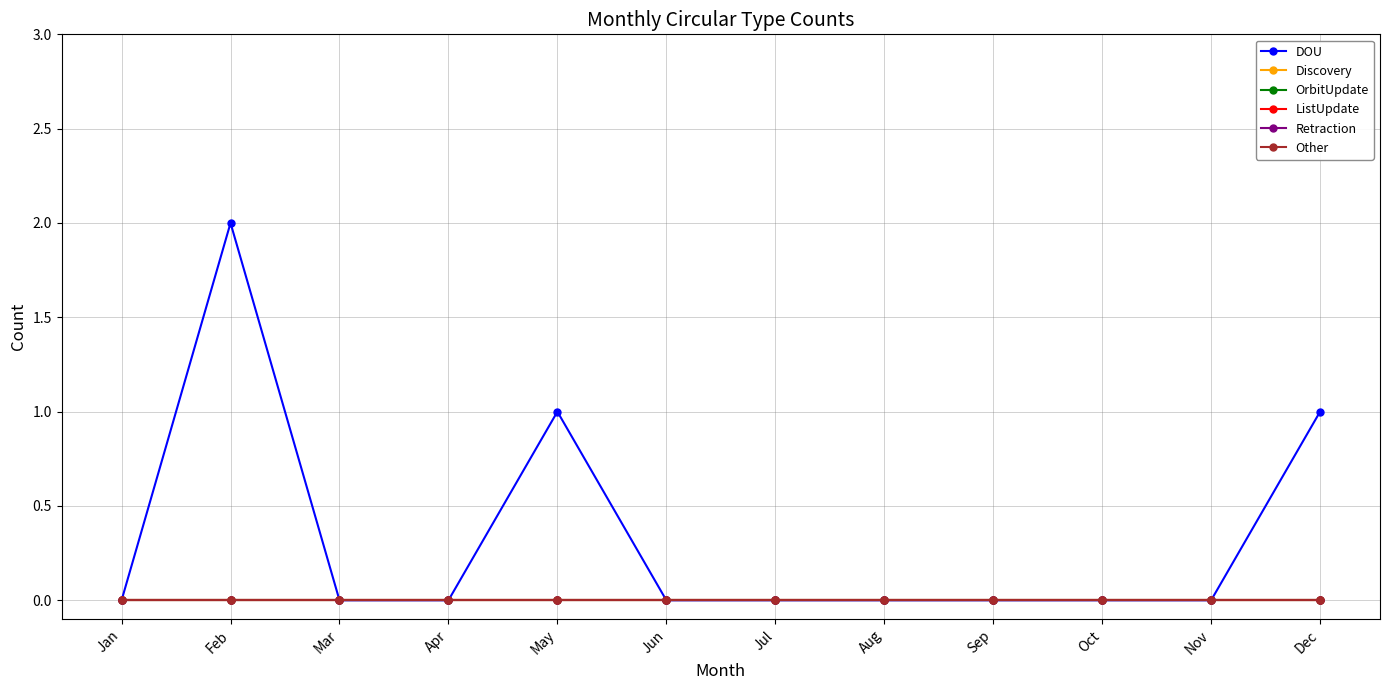

Does the chart have visible grid lines?

Yes